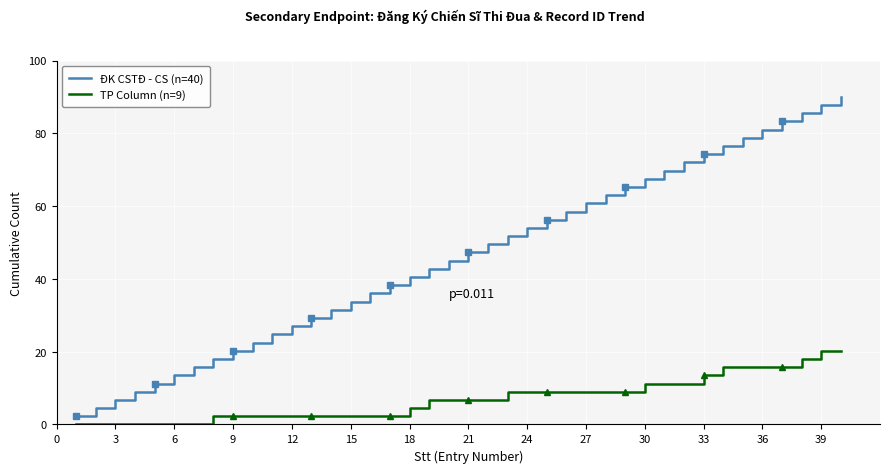

The value of TP Column (n=9) at 30 is 2.4. True or false?

False